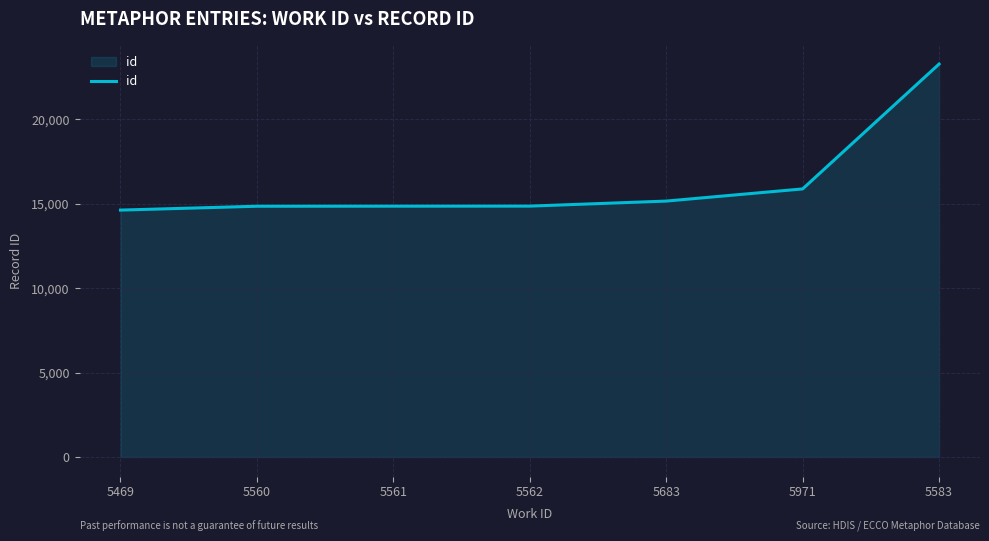

What is the sum of the values at 5583 and 5971?

39157